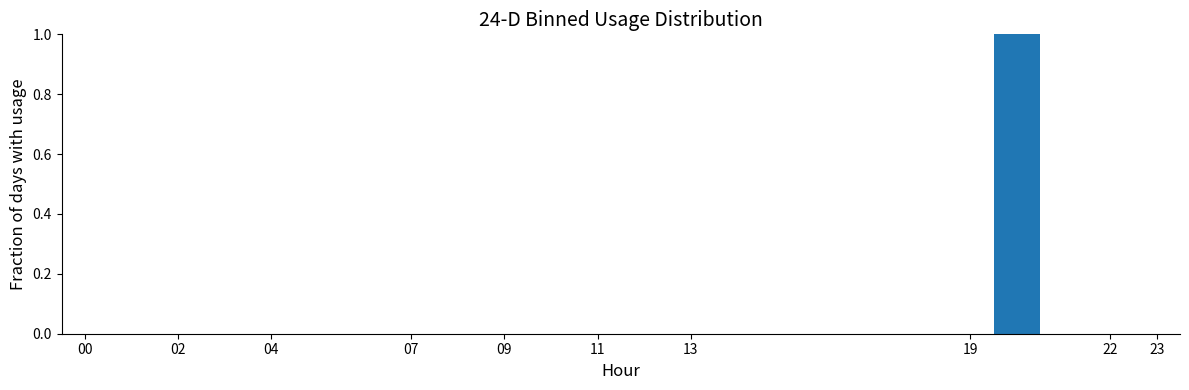

How tall is the bar that spans 19.5 to 20.5 on the x-axis? The values are not printed on the chart, so give them approximately, as read against the axis.

1